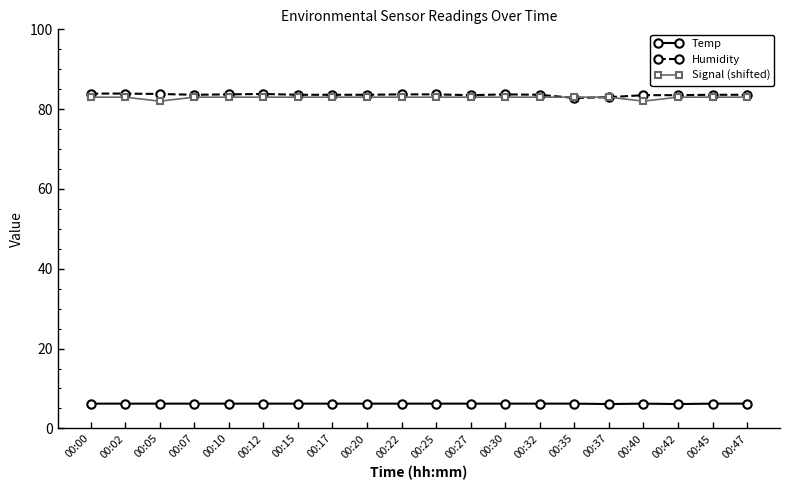

What is the minimum value for Humidity?

82.8